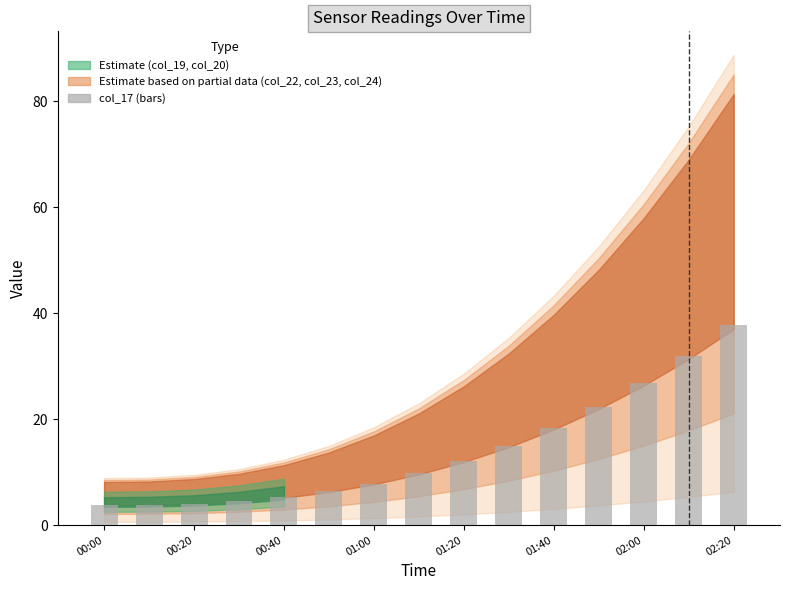

What is the sum of all values?

210.0